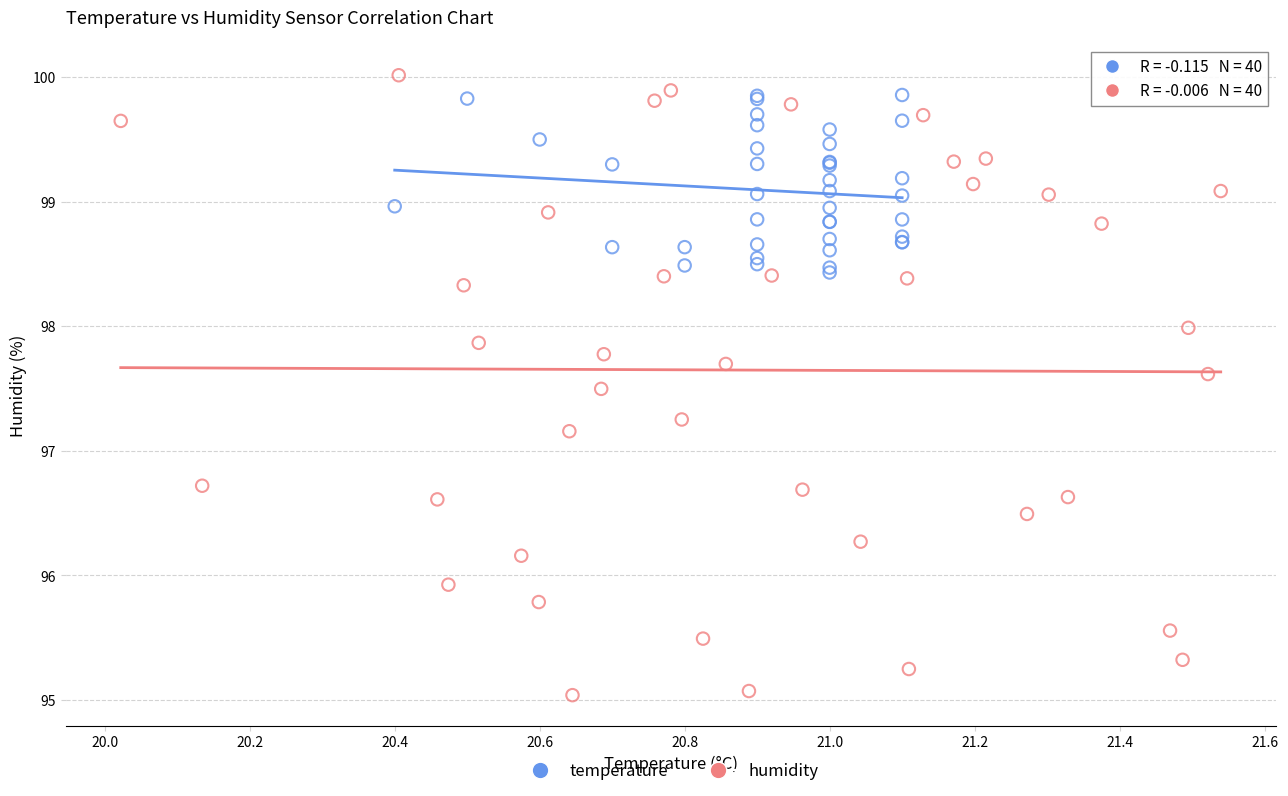

Which series reaches the maximum Y coordinate?

humidity